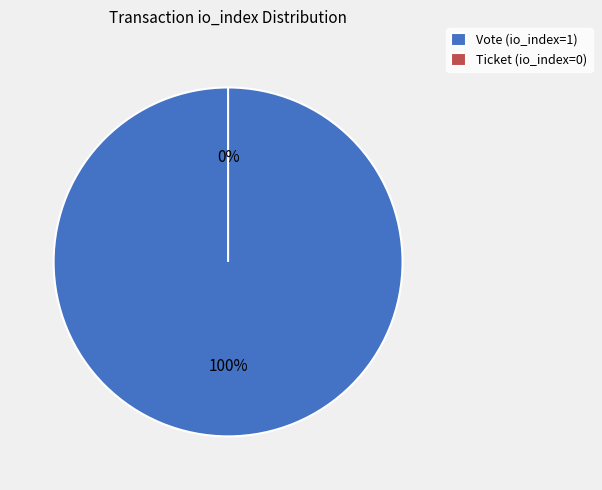

Is it true that Ticket (io_index=0) is 7% of the pie?

False